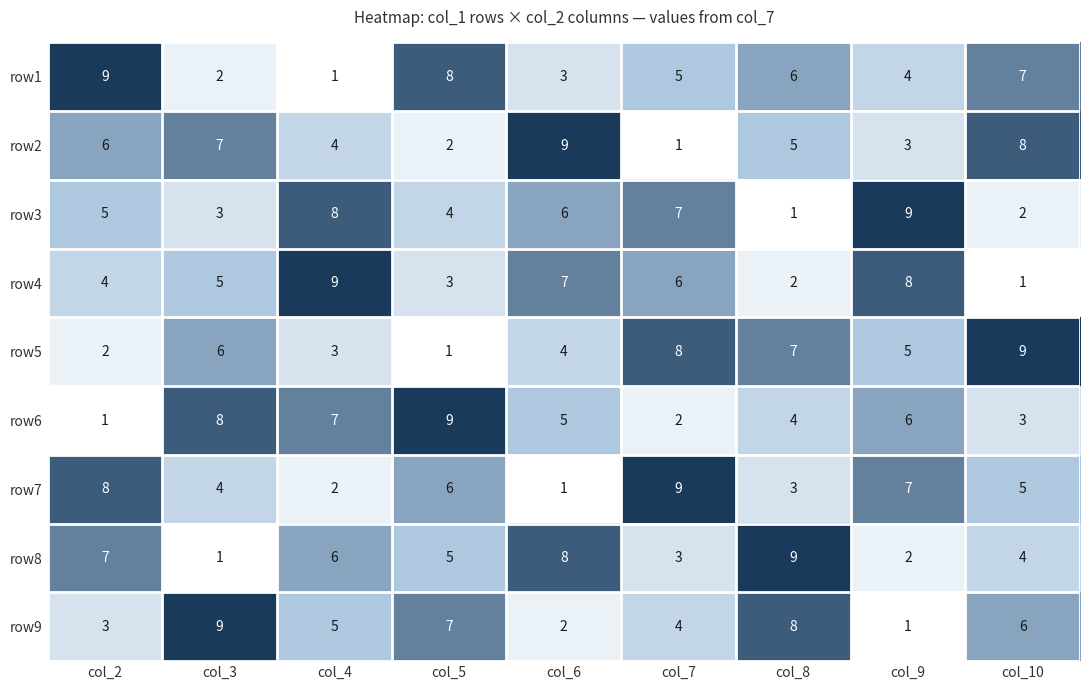

At how many categories does at least one series exceed 6?

9